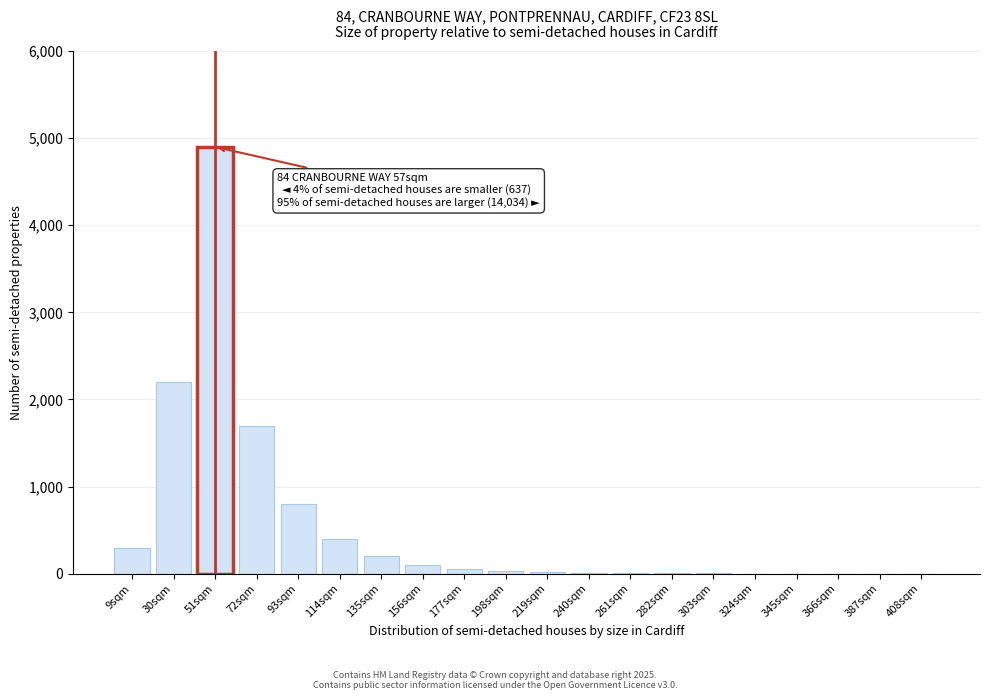

Which label corresponds to the largest value in the chart?

51sqm